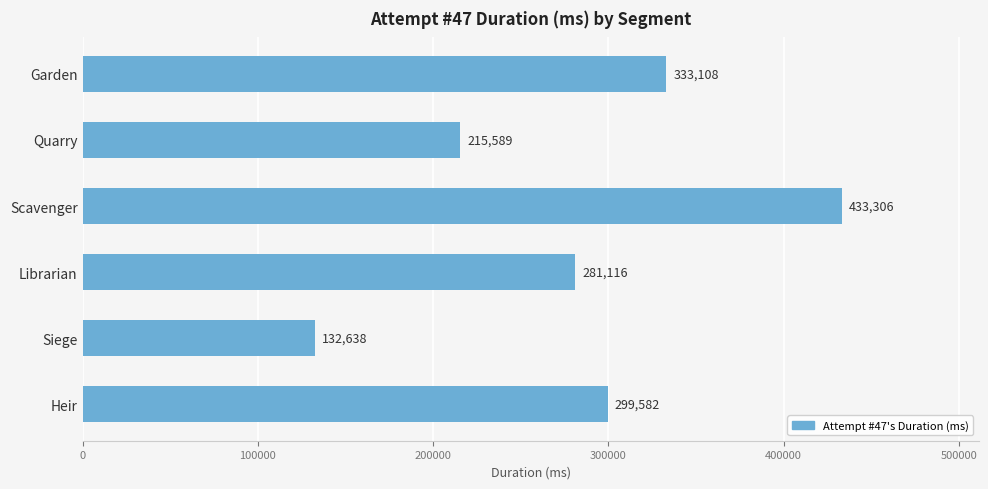

What is the label of the 4th bar from the top?

Librarian